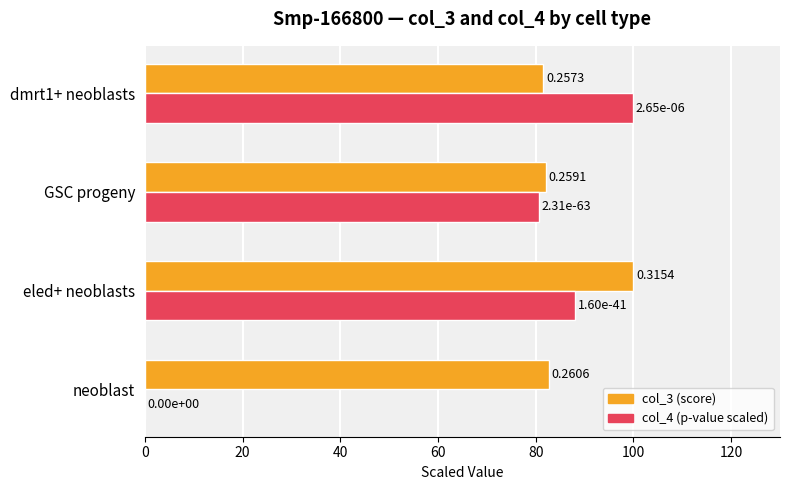

At which category is the sum across all series the highest?

eled+ neoblasts